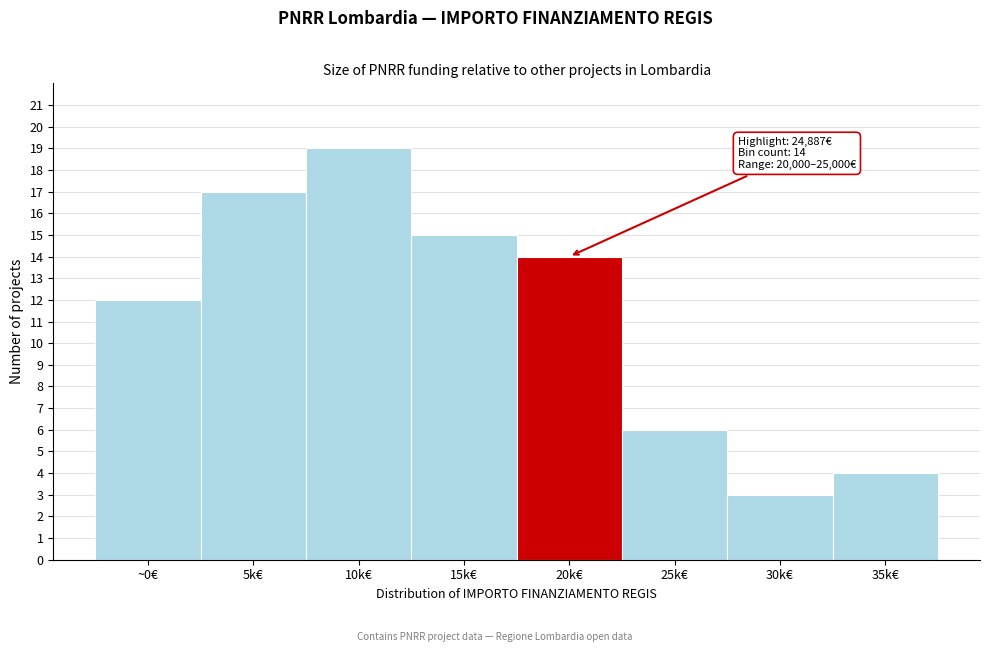

Reading left to right, what are all the values shown in this chart?

~0€=12	5k€=17	10k€=19	15k€=15	20k€=14	25k€=6	30k€=3	35k€=4